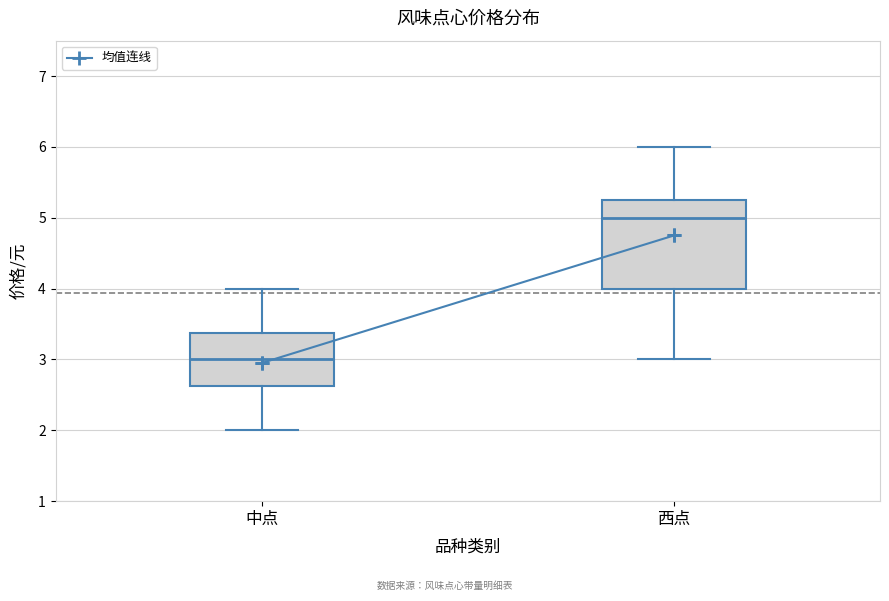

Reading left to right, read every box against the y-axis: the position of its median line, the range the box covers, and the ends of its whiskers. The values are not printed on the chart, so give them approximately, as read against the axis.

中点: median 3.0, box 2.6 to 3.4, whiskers 2.0 to 4.0
西点: median 5.0, box 4.0 to 5.3, whiskers 3.0 to 6.0